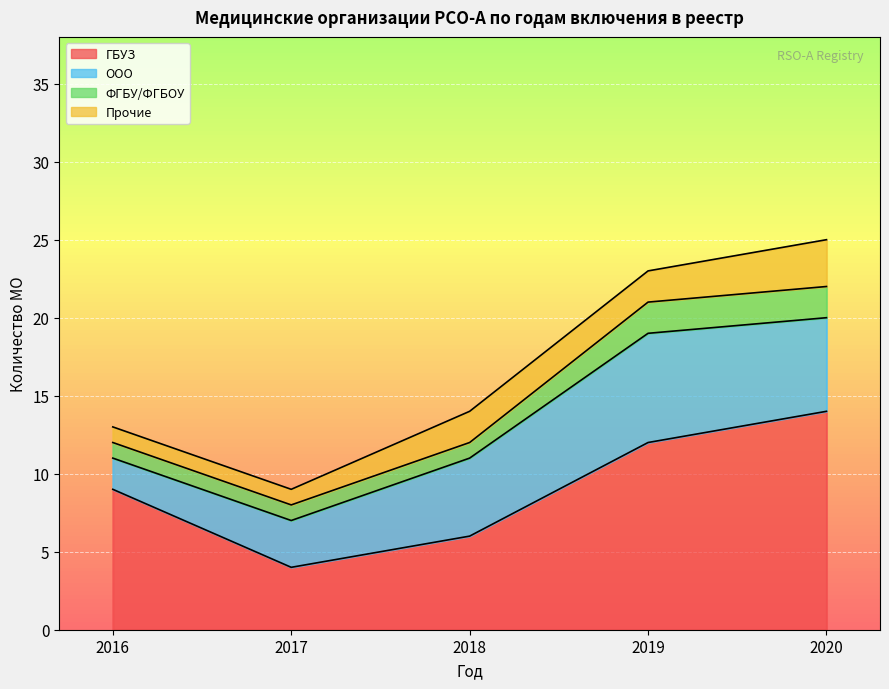

Reading left to right, what are all the values shown in this chart?

ГБУЗ: 2016=9	2017=4	2018=6	2019=12	2020=14
ООО: 2016=2	2017=3	2018=5	2019=7	2020=6
ФГБУ/ФГБОУ: 2016=1	2017=1	2018=1	2019=2	2020=2
Прочие: 2016=1	2017=1	2018=2	2019=2	2020=3